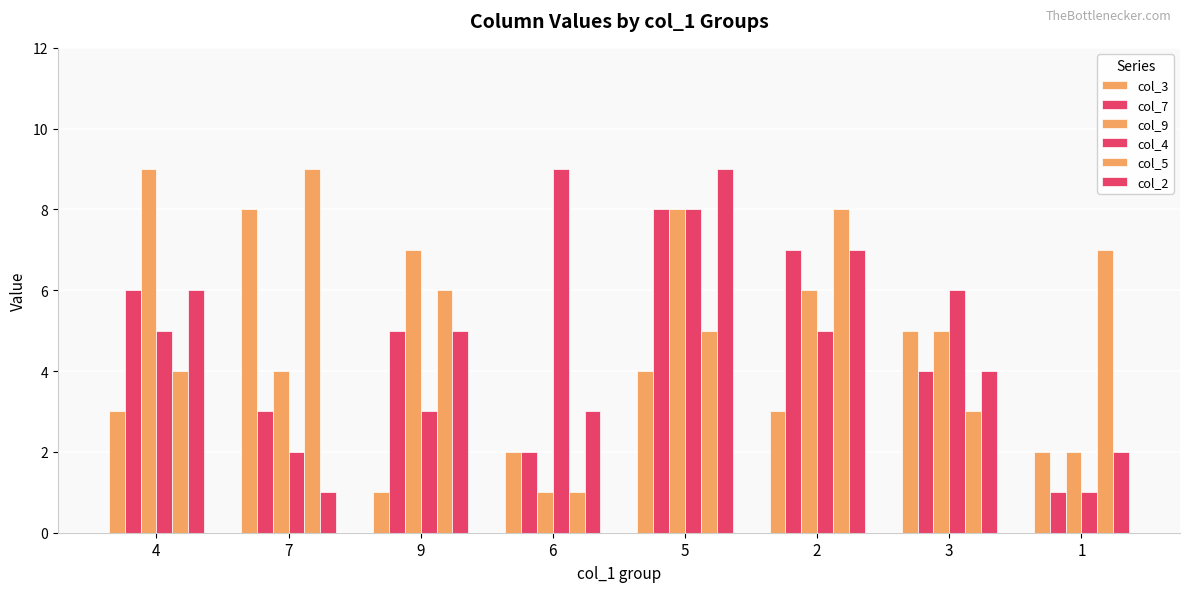

Count the number of data series in this chart.

6